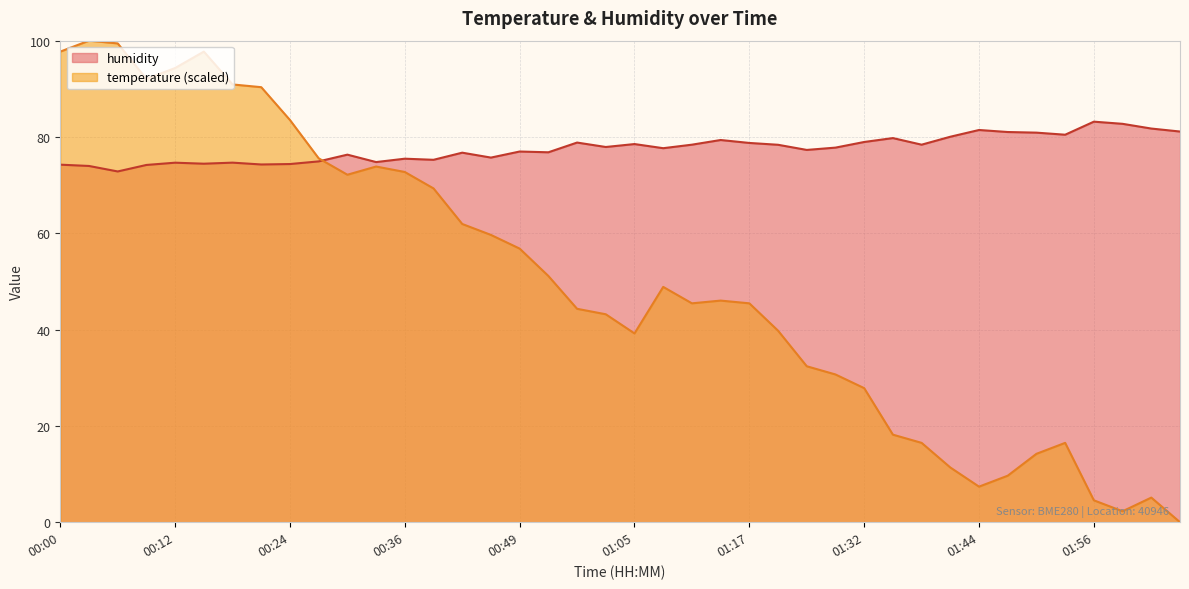

In humidity, how many points are lower than both neighbors (excluding endpoints)?

12